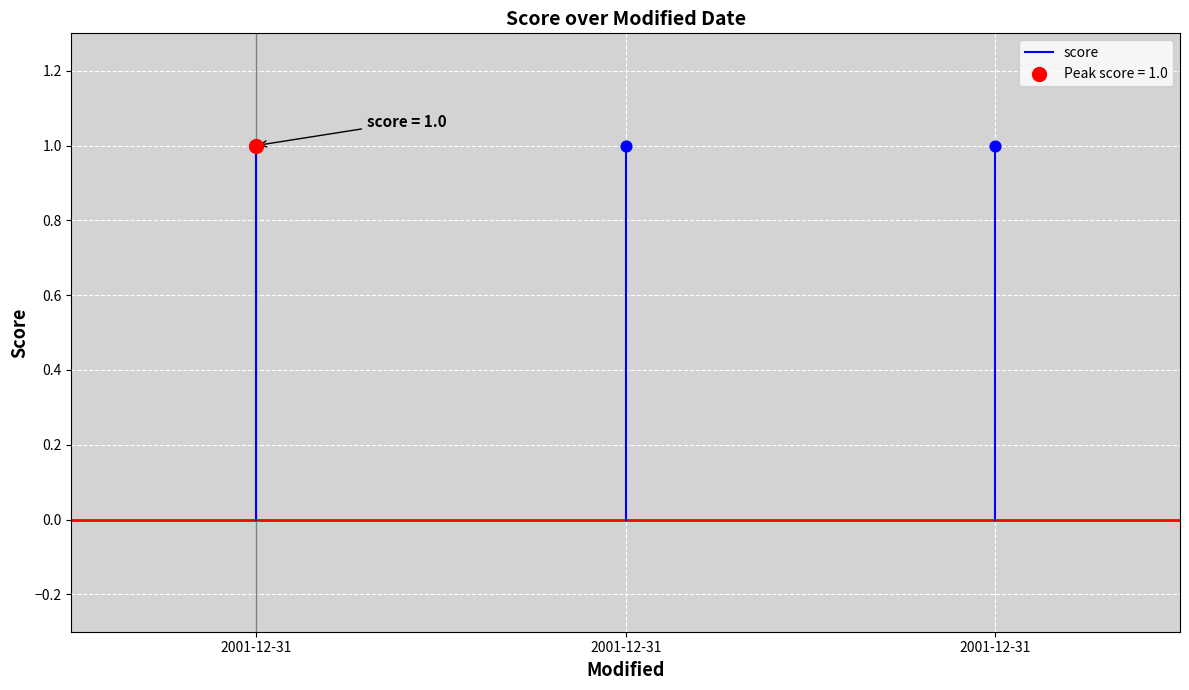

What is the change in value from 2001-12-31 to 2001-12-31?

+1